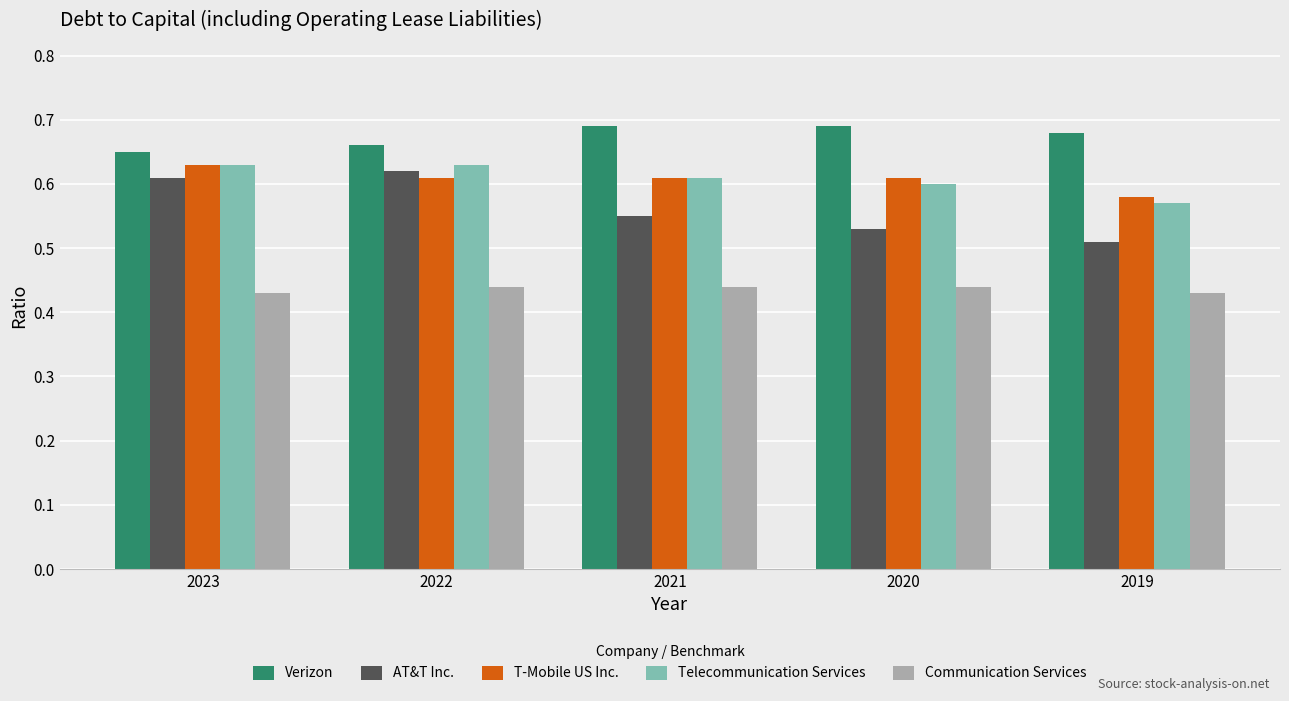

True or false: Telecommunication Services has a value of 0.6 at 2020.

True